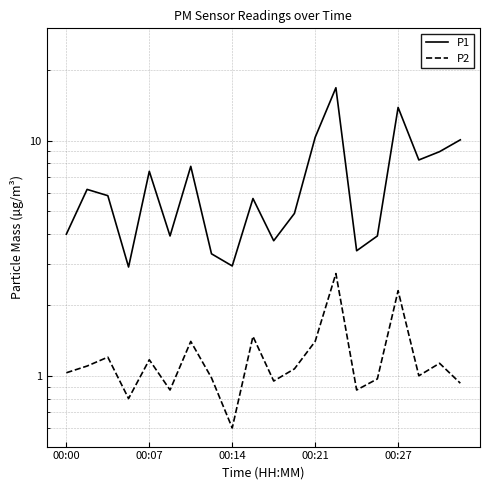

What is the total value across all series at 00:27?

16.1